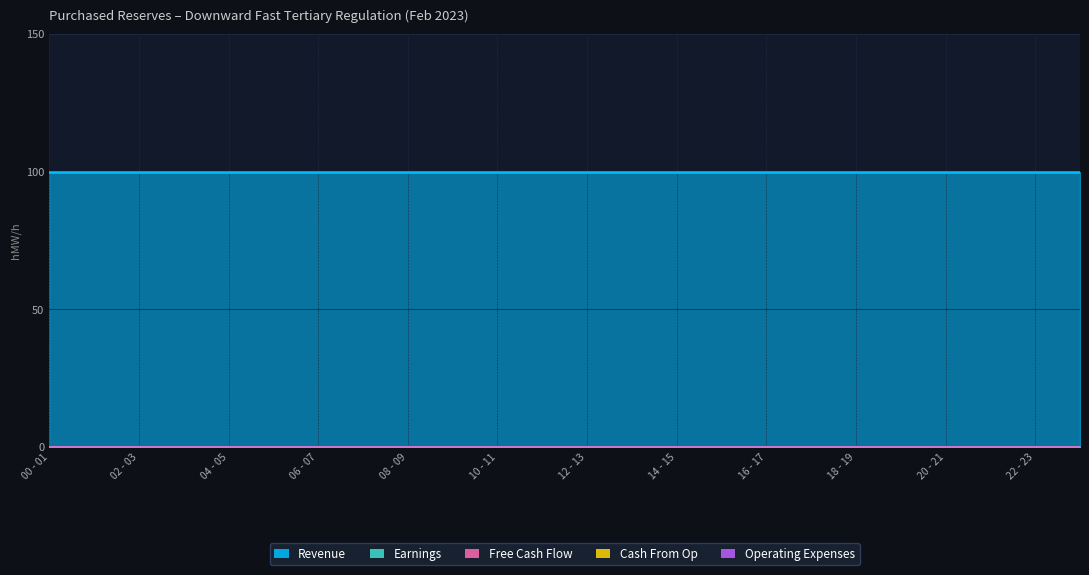

True or false: Operating Expenses and Revenue cross at least once.

False